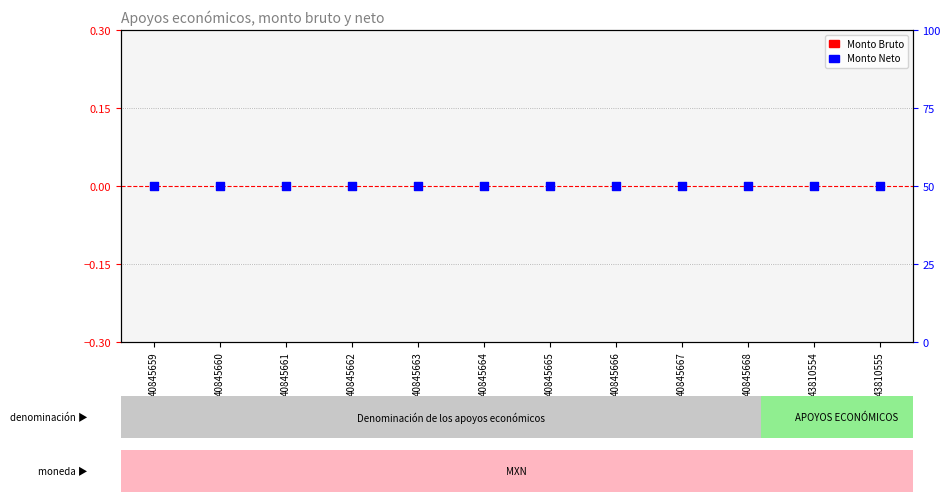

Is the value of Monto Neto at 40845663 greater than the value of Monto Bruto at 40845659?

Yes